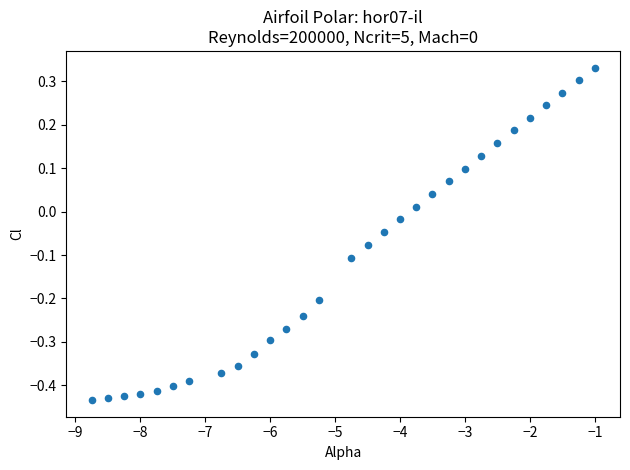

What is the range of X values (max minus min)?

7.8